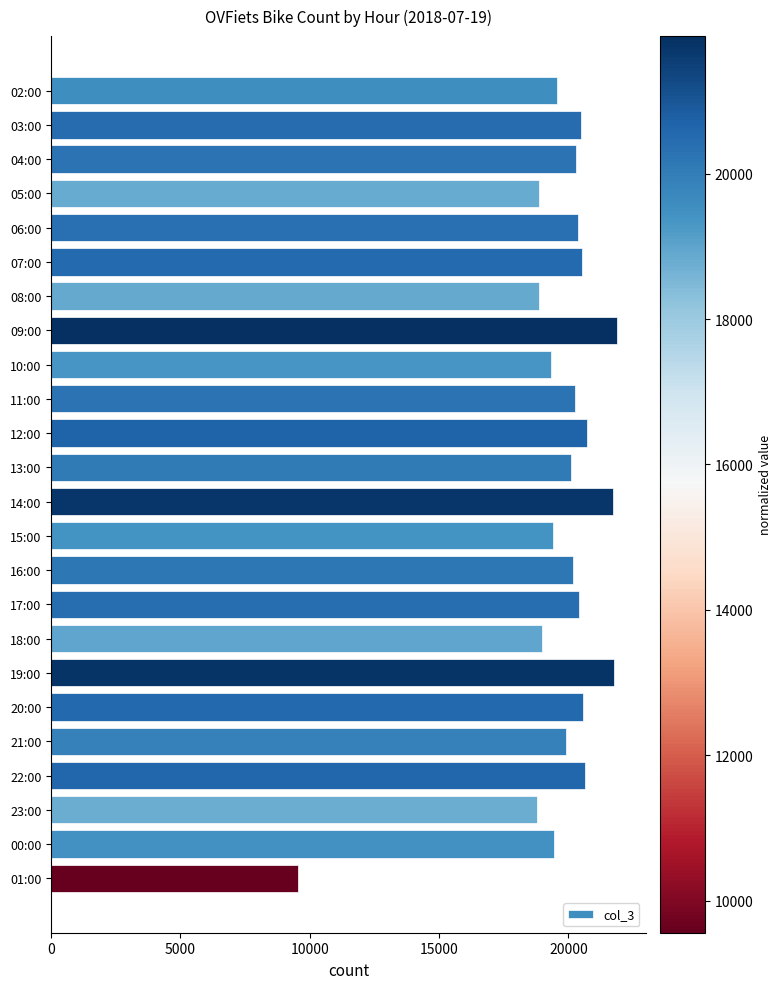

What is the greatest value displayed?

21890